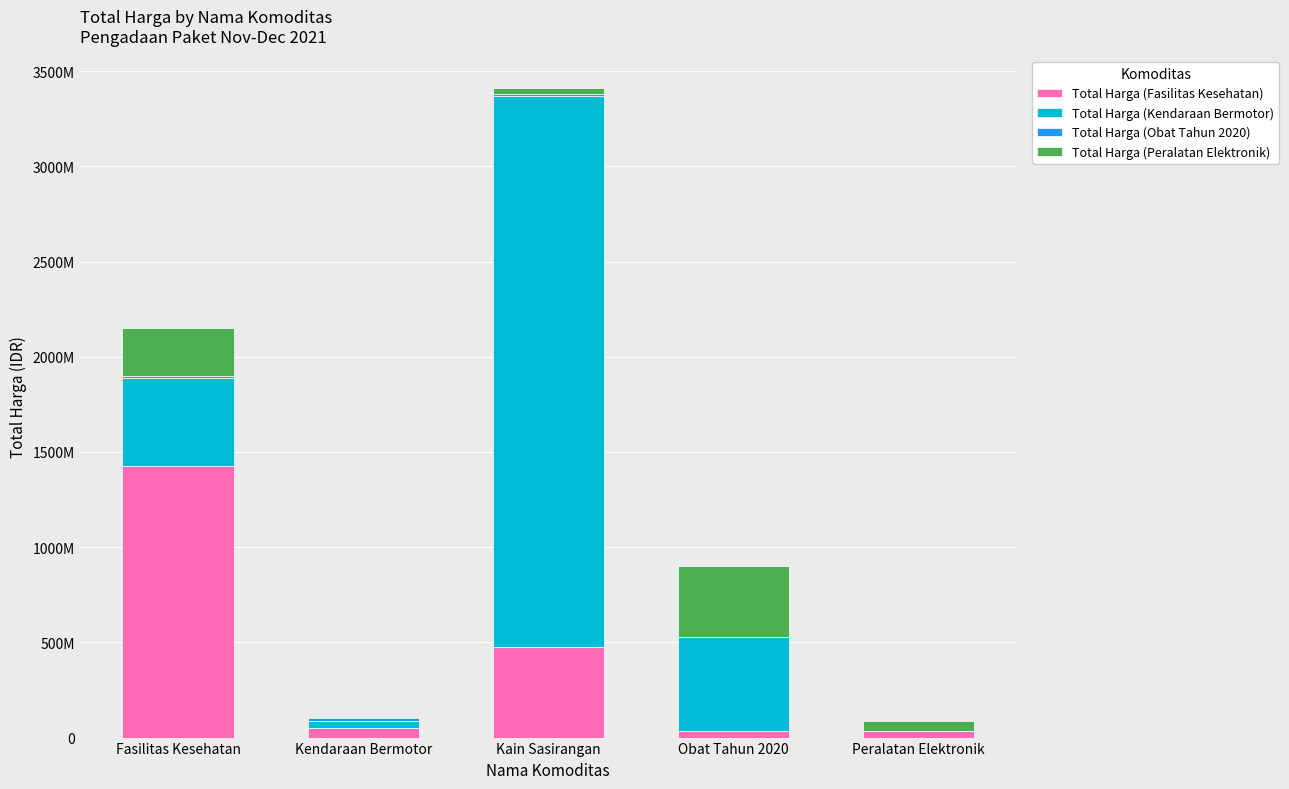

Does the chart contain stacked bars?

Yes